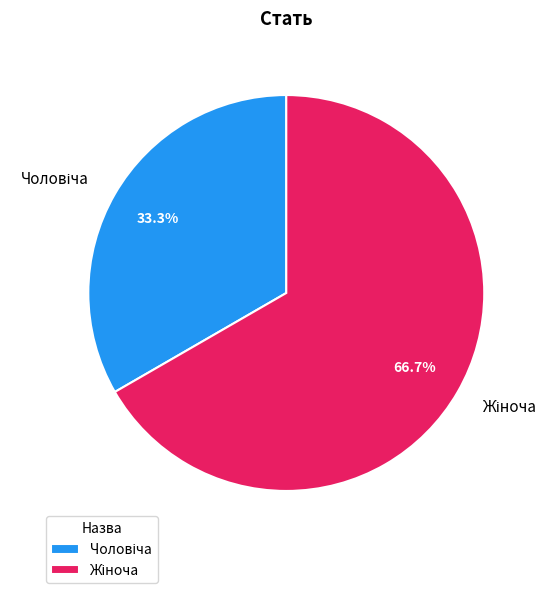

How many segments does this pie chart have?

2